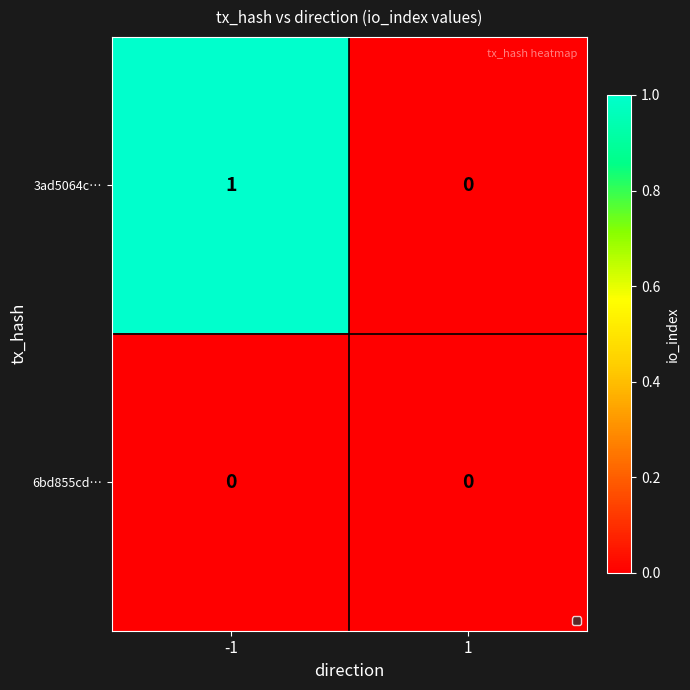

Which series changed the most between -1 and 1?

3ad5064c…